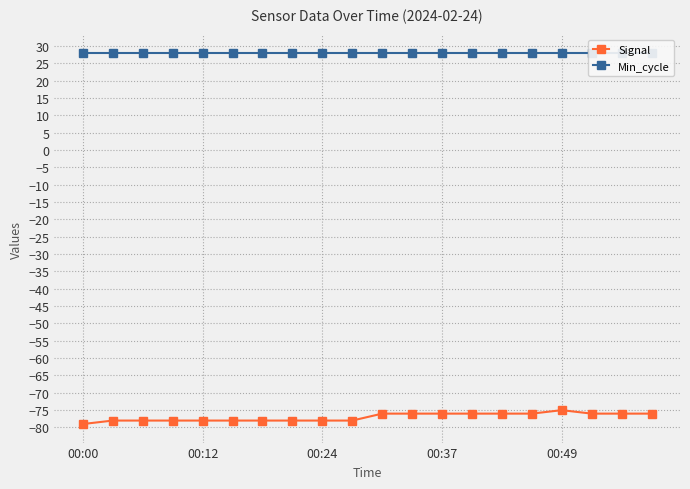

Does the chart have visible grid lines?

Yes